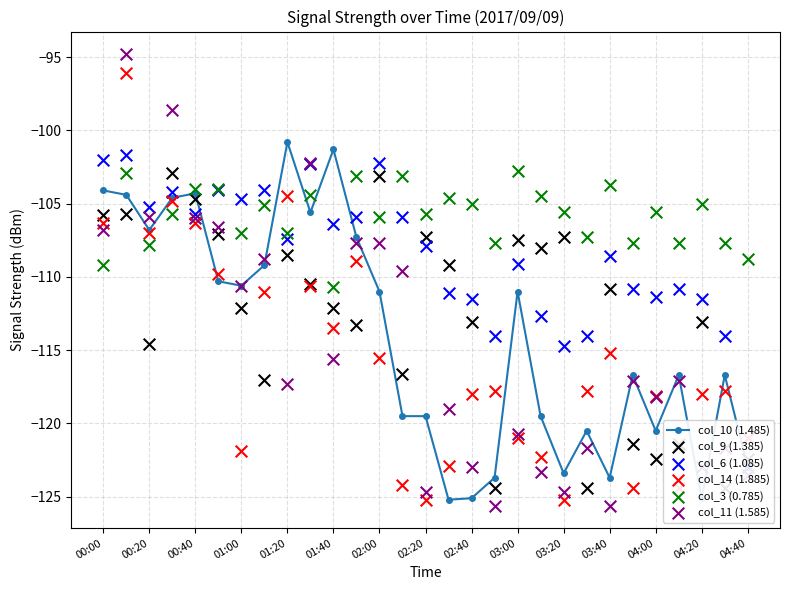

The value of col_10 (1.485) at 02:00 is -56.1. True or false?

False